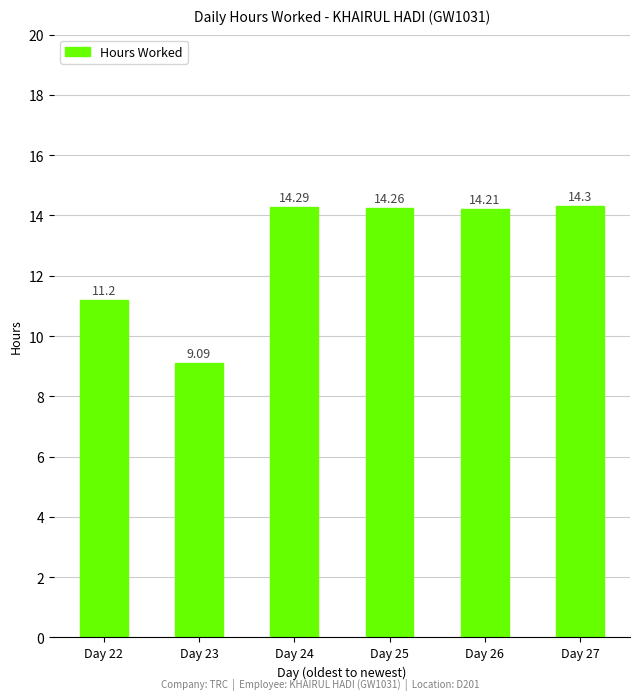

Between Day 26 and Day 24, which is larger?

Day 24